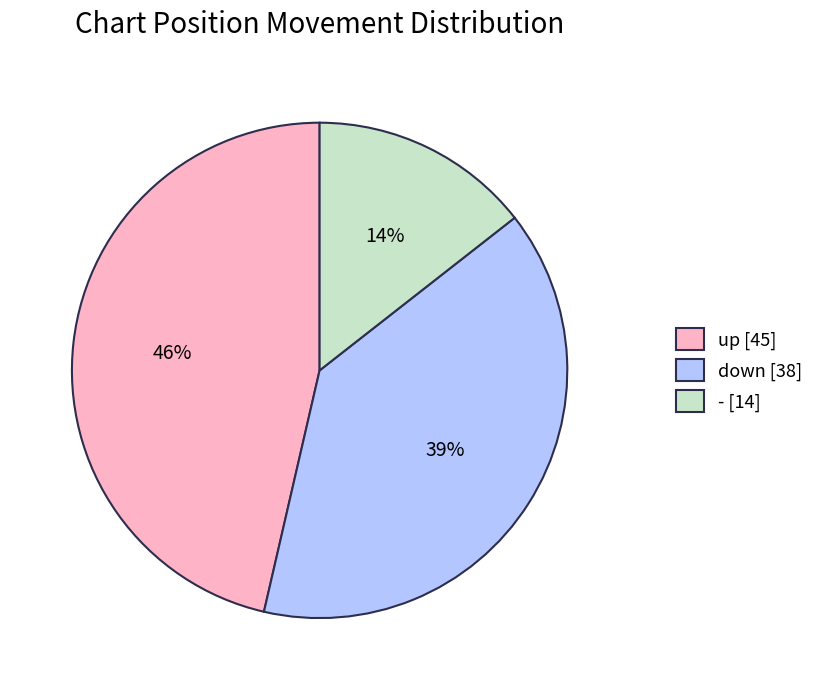

Combined, do down [38] and - [14] account for over 50%?

Yes